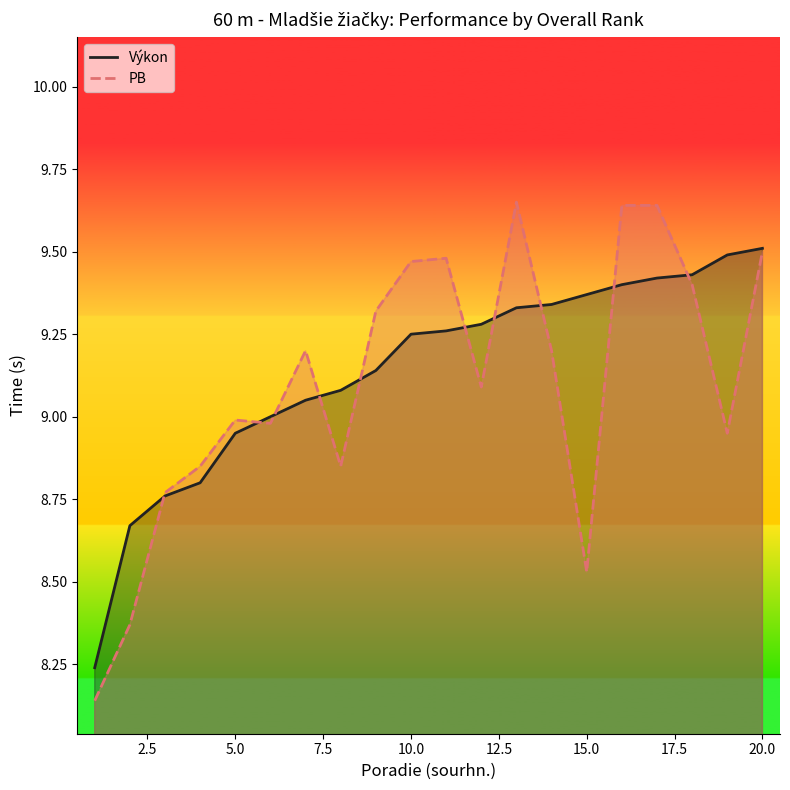

Reading left to right, what are all the values shown in this chart?

Výkon: 1=8.2	2=8.7	3=8.8	4=8.8	5=8.9	6=9.0	7=9.1	8=9.1	9=9.1	10=9.2	11=9.3	12=9.3	13=9.3	14=9.3	15=9.4	16=9.4	17=9.4	18=9.4	19=9.5	20=9.5
PB: 1=8.1	2=8.4	3=8.8	4=8.8	5=9.0	6=9.0	7=9.2	8=8.8	9=9.3	10=9.5	11=9.5	12=9.1	13=9.7	14=9.2	15=8.5	16=9.6	17=9.6	18=9.4	19=8.9	20=9.5